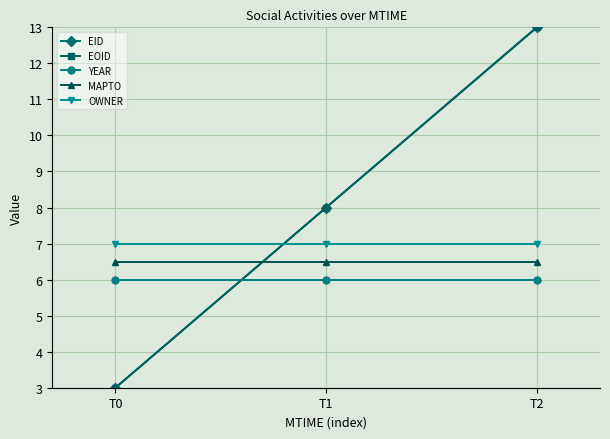

Reading left to right, what are all the values shown in this chart?

EID: 3.0	8.0	13.0
EOID: 3.0	8.0	13.0
YEAR: 6.0	6.0	6.0
MAPTO: 6.5	6.5	6.5
OWNER: 7.0	7.0	7.0